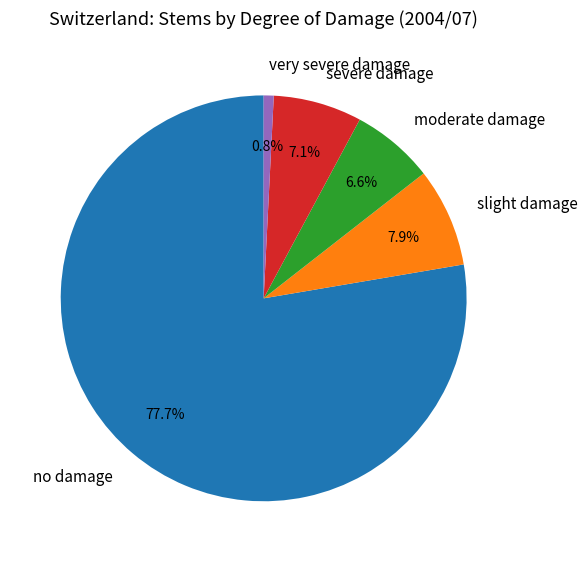

What is the total percentage of severe damage and very severe damage?

7.9%